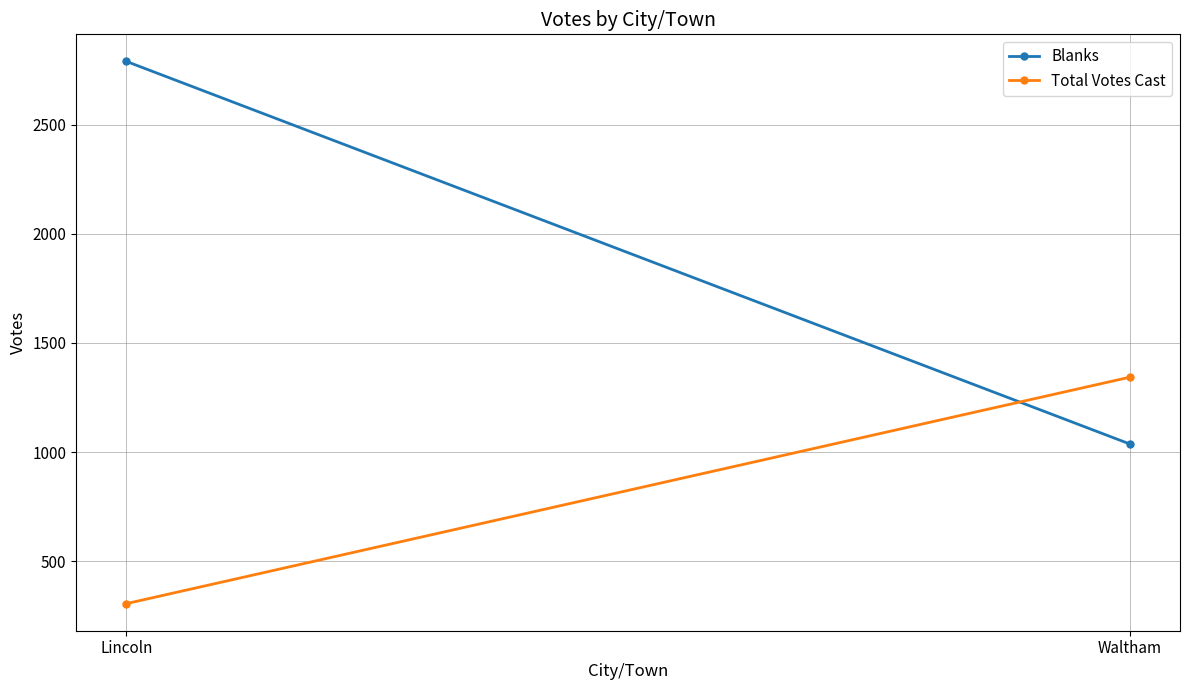

How many Blanks values are between 1037 and 2789?

2